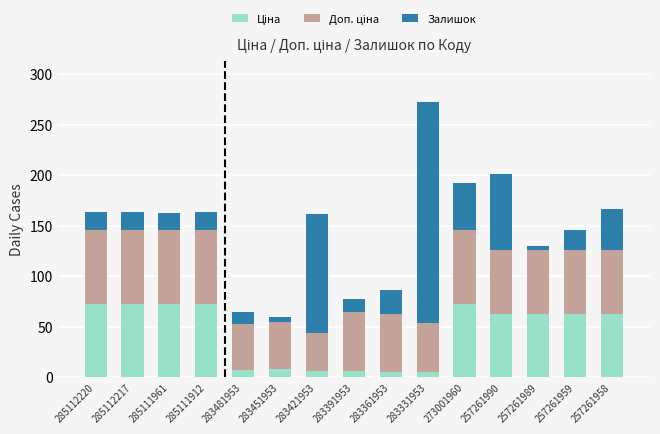

At which category is the sum across all series the highest?

283331953